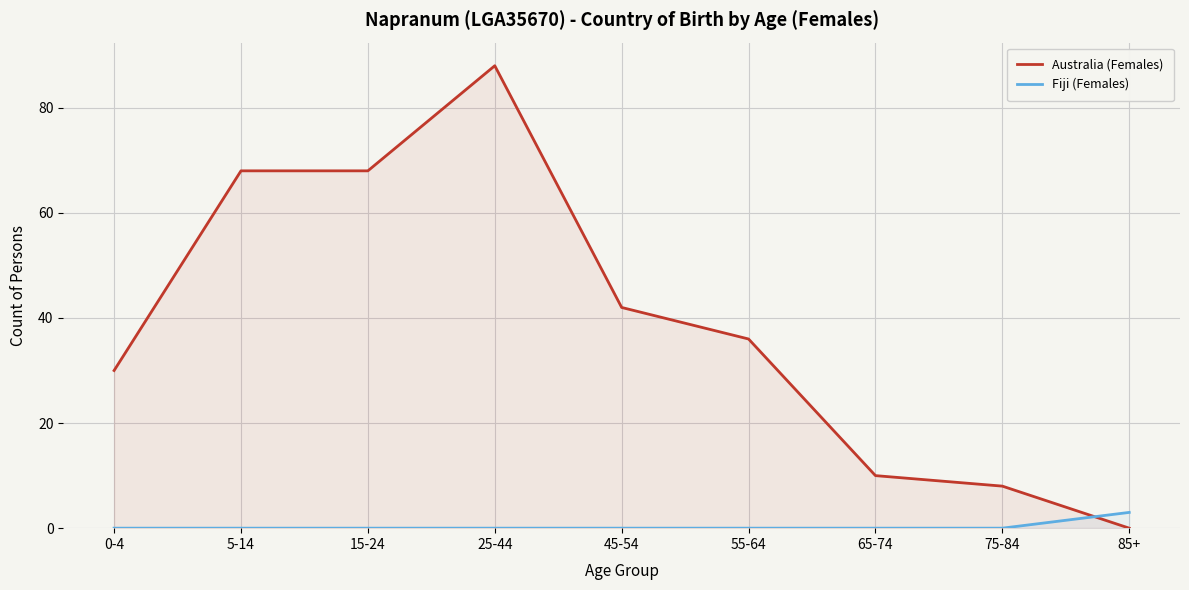

What are all the series names shown in the legend?

Australia (Females), Fiji (Females)